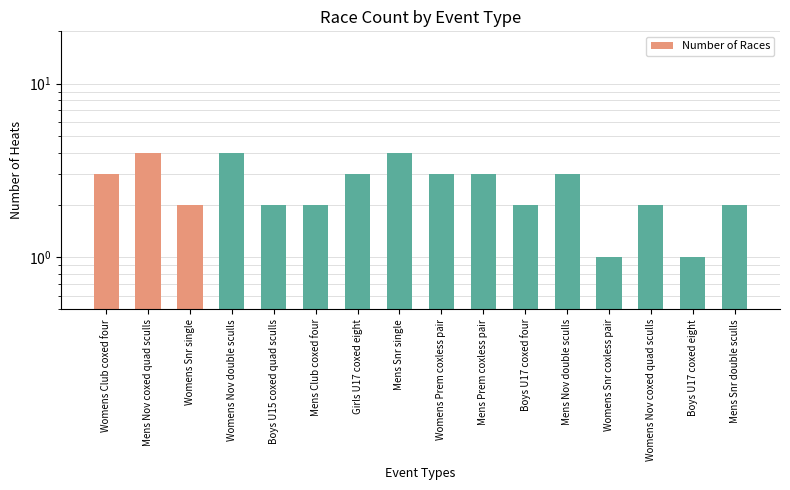

What is the average value?

3